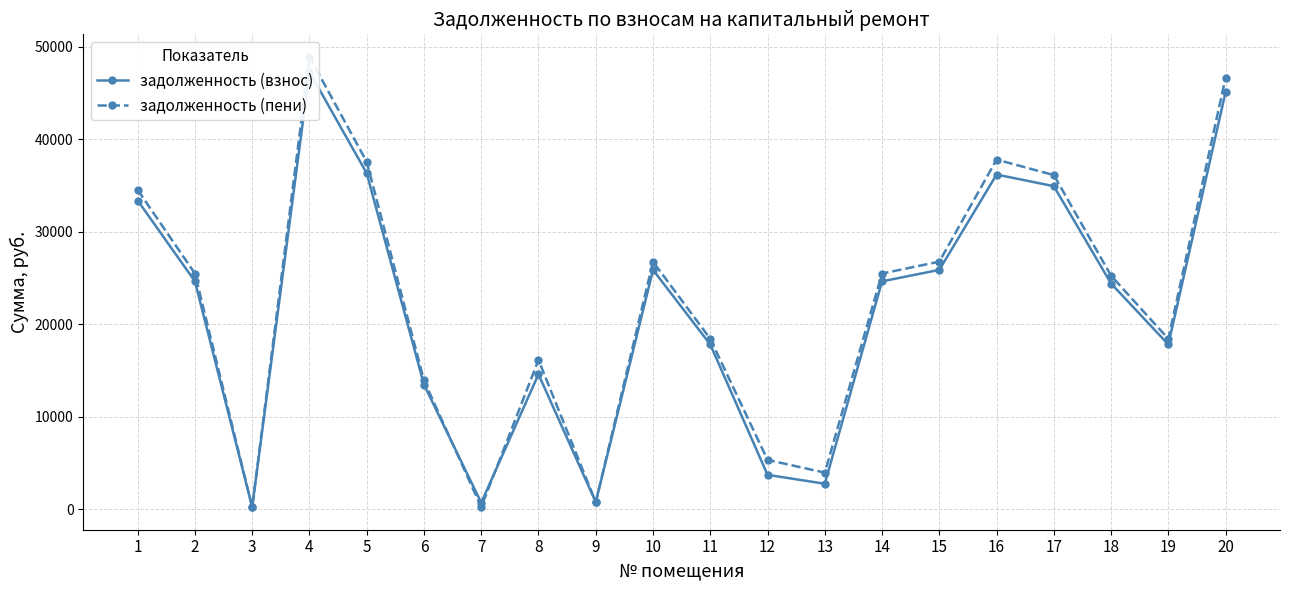

Where does the задолженность (взнос) series first go above 24612?

1